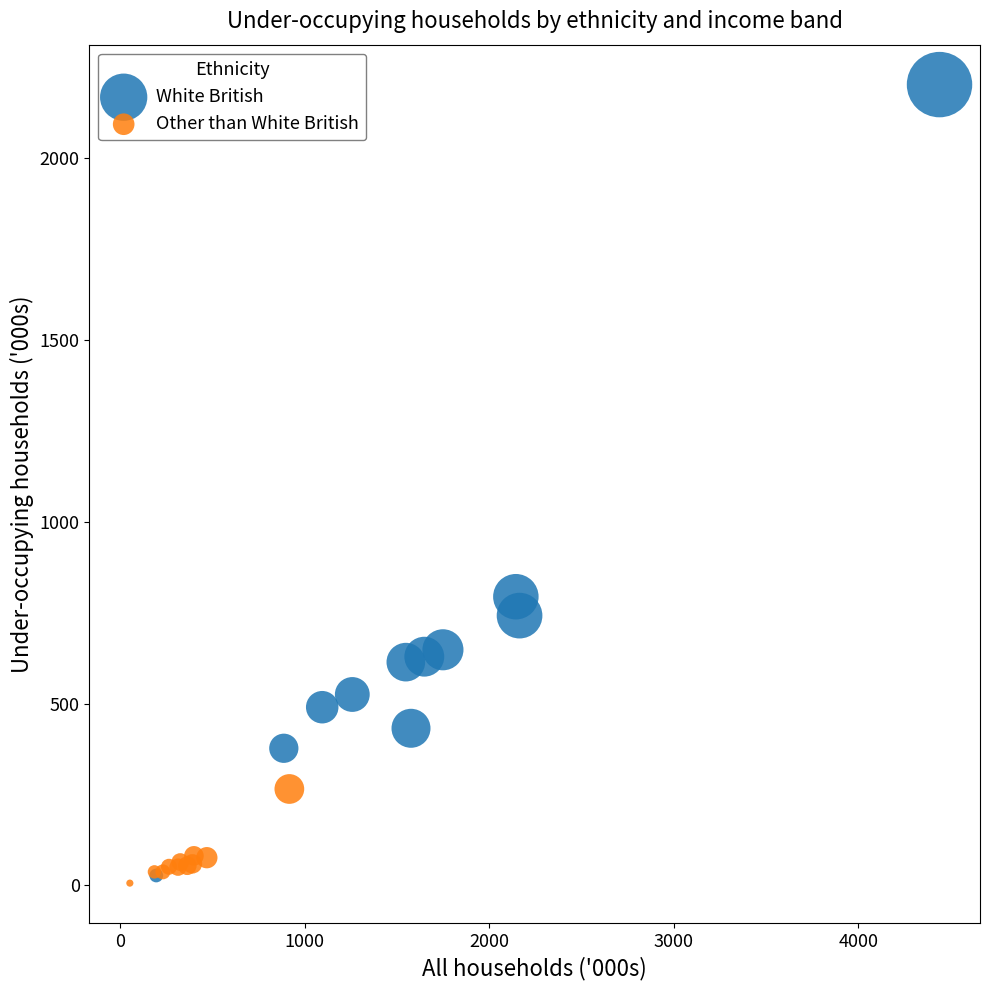

Which series contains the lowest Y value?

Other than White British